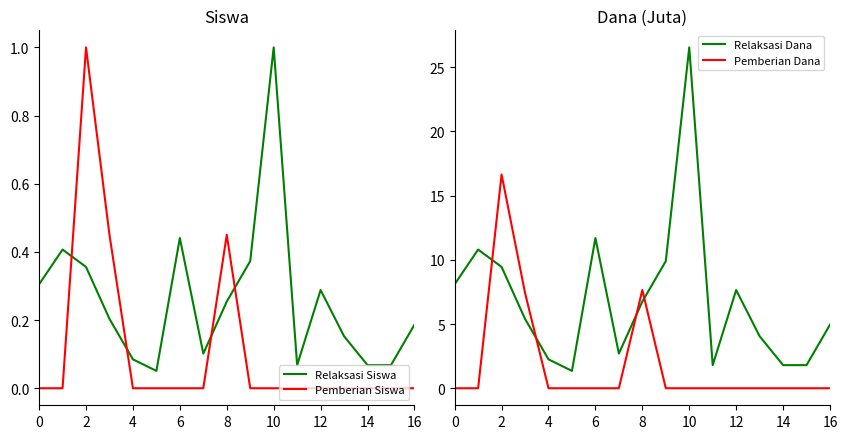

How many lines are shown in the chart?

4